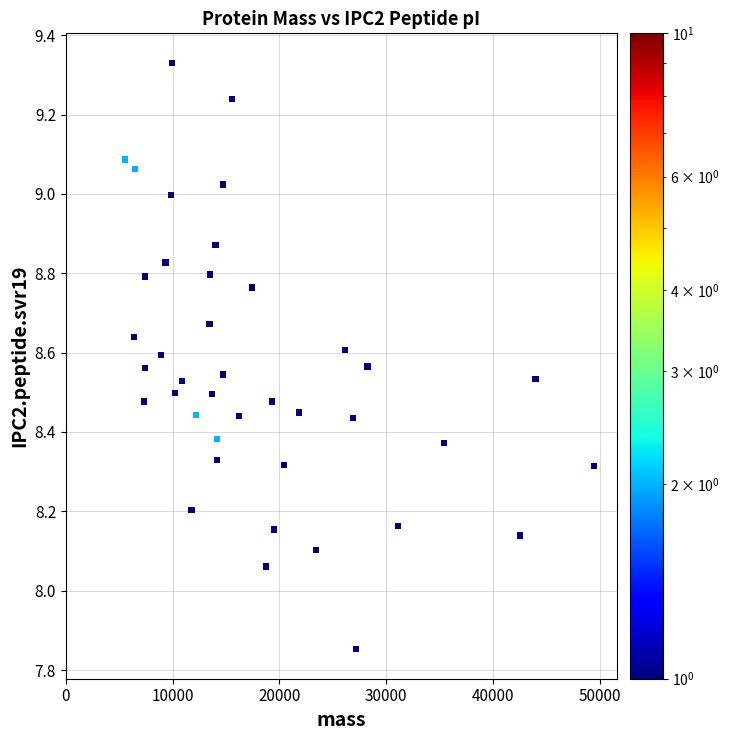

What is the range of Y values (max minus min)?

1.5